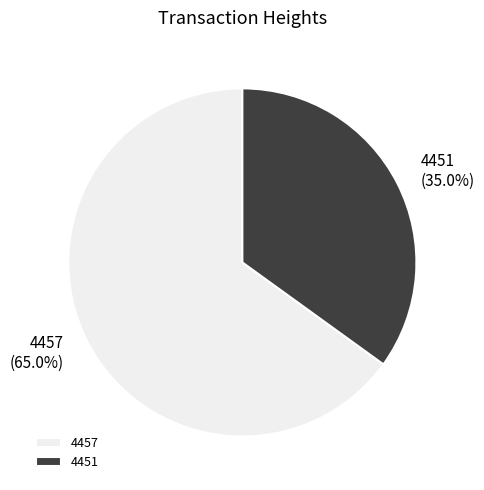

To the nearest percent, what is the difference between the largest and smallest slice percentages?

30%